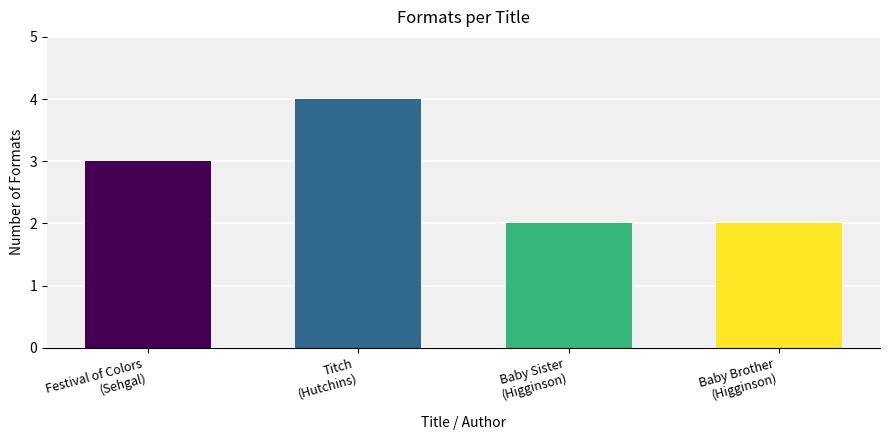

What is the sum of all values?

11